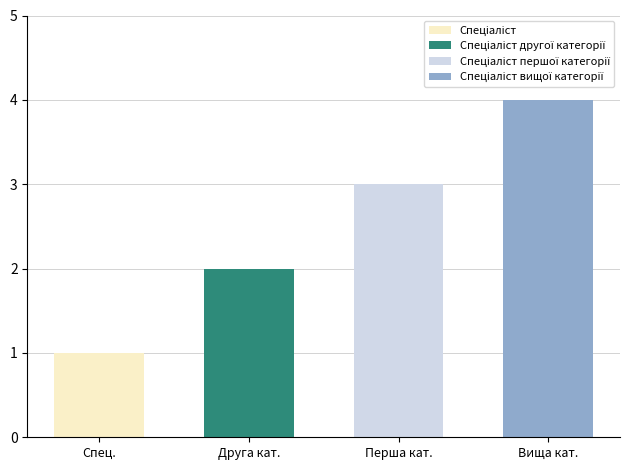

Count the values in the range 2 to 4.

3